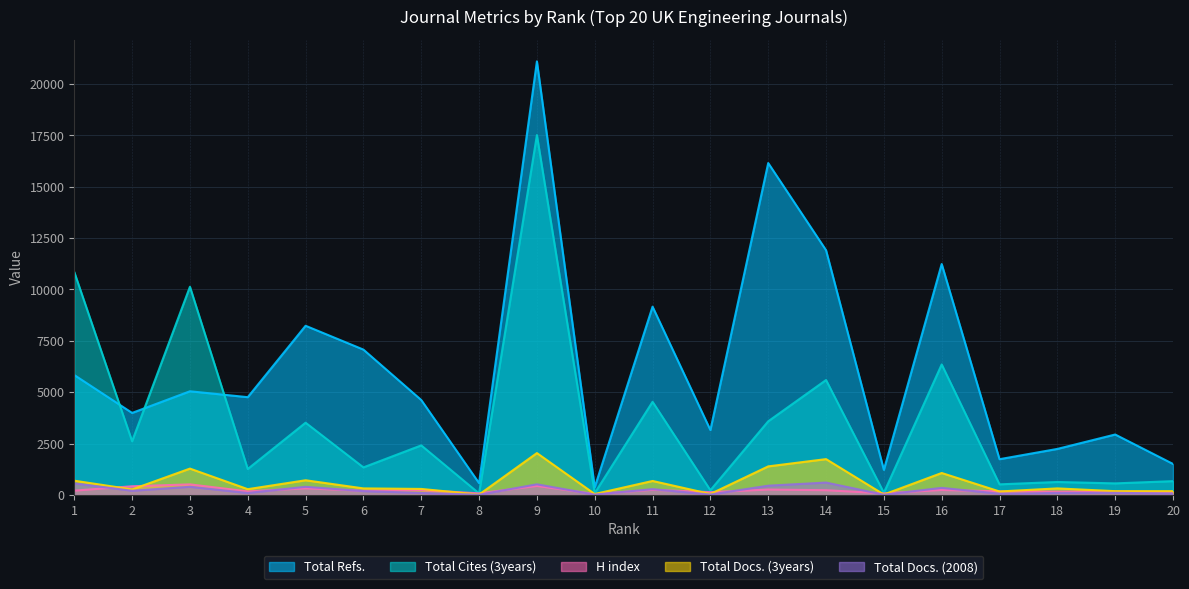

At 11, list the series in order from largest to smallest.

Total Refs., Total Cites (3years), Total Docs. (3years), Total Docs. (2008), H index